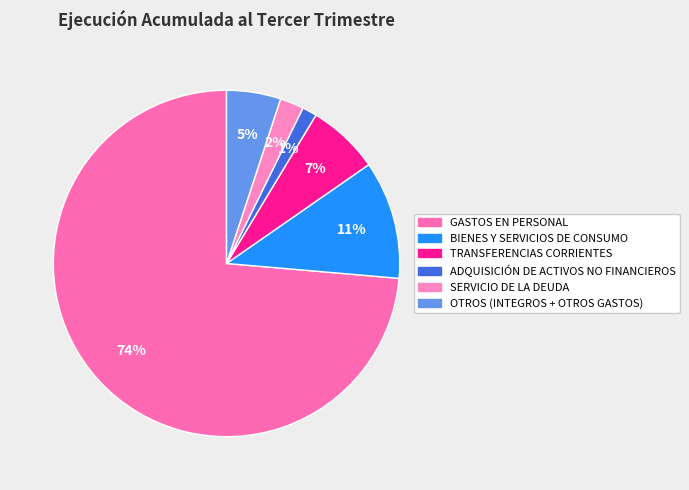

How many segments does this pie chart have?

6